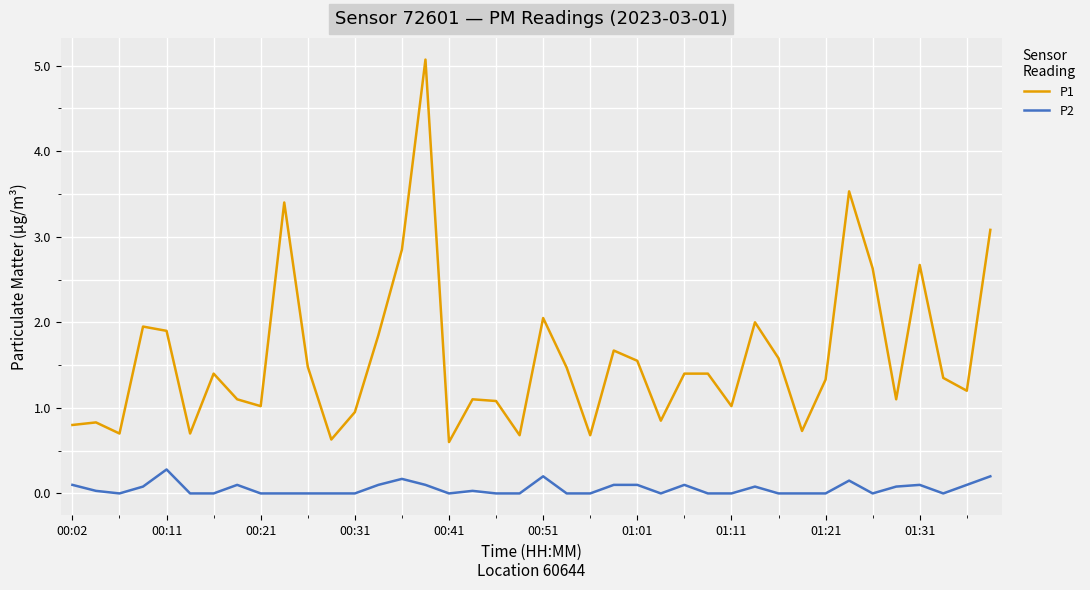

Which series has the largest total across all categories?

P1